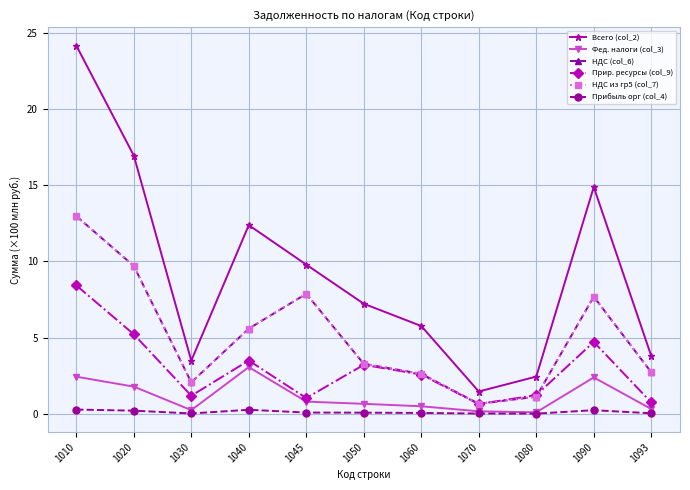

Which series has the largest range (max minus min)?

Всего (col_2)